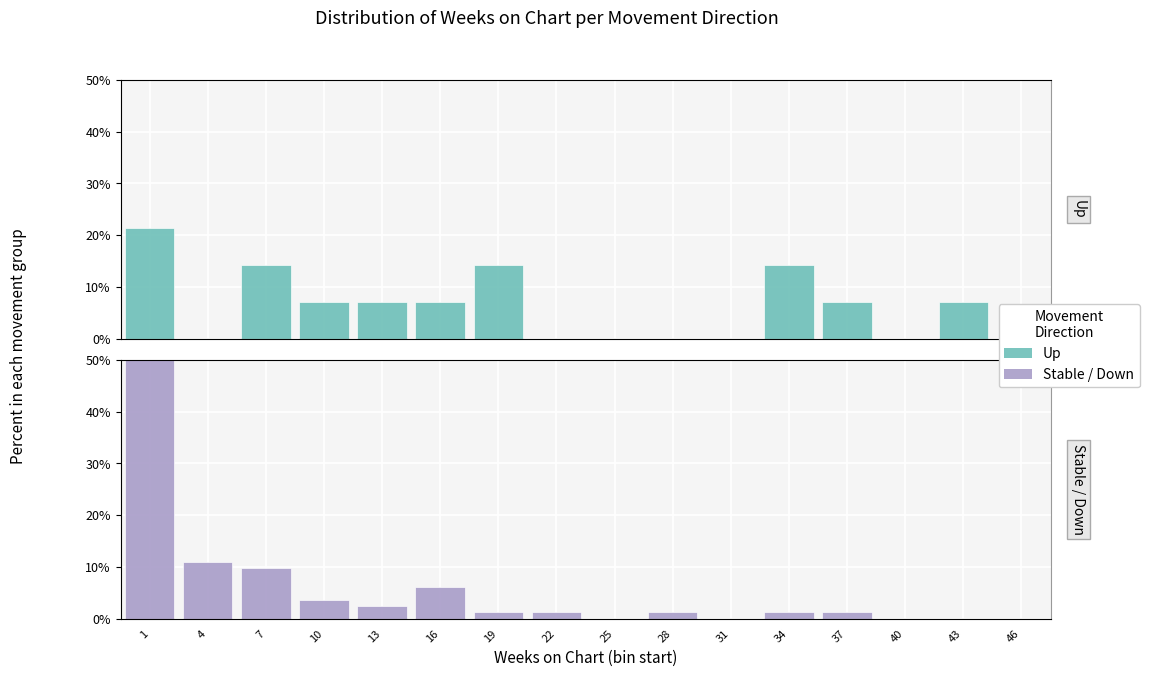

Which series has the largest total across all categories?

Up